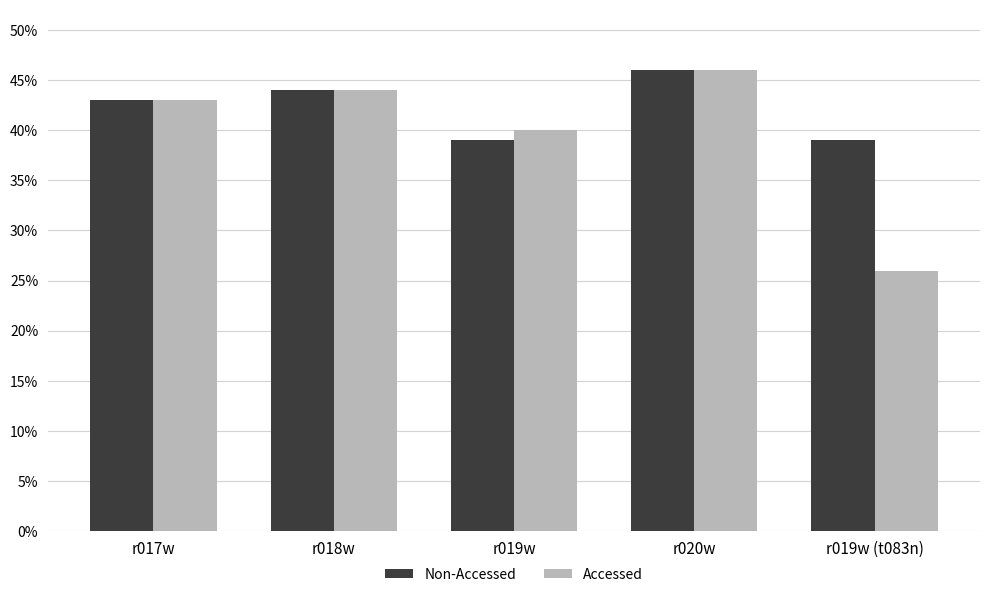

List the labels in order of Non-Accessed value, smallest first.

r019w, r019w (t083n), r017w, r018w, r020w